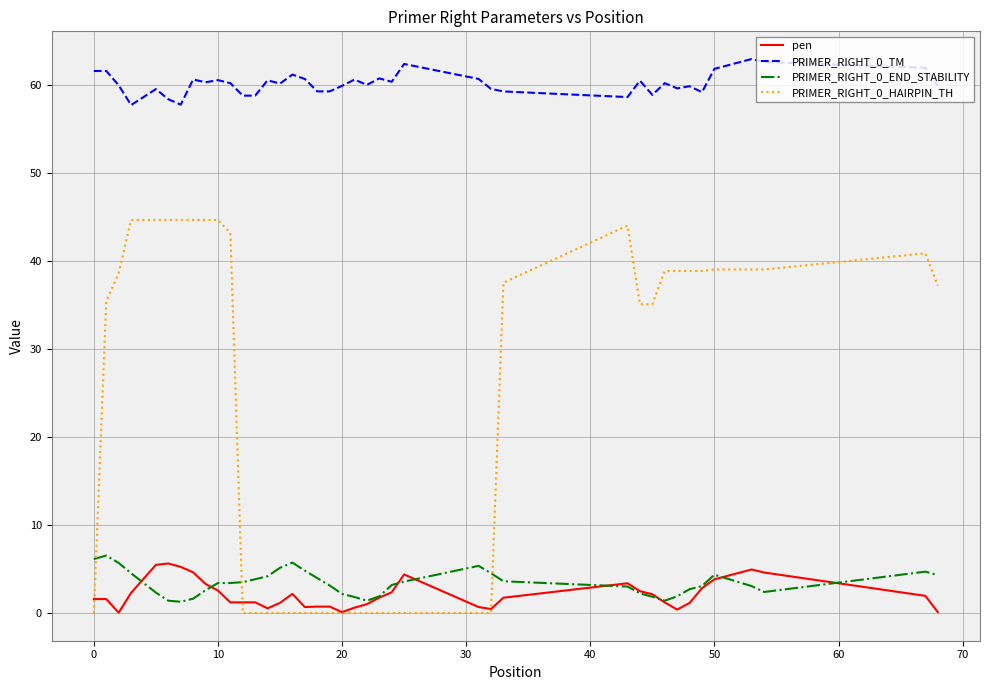

What is the greatest value displayed?

62.9